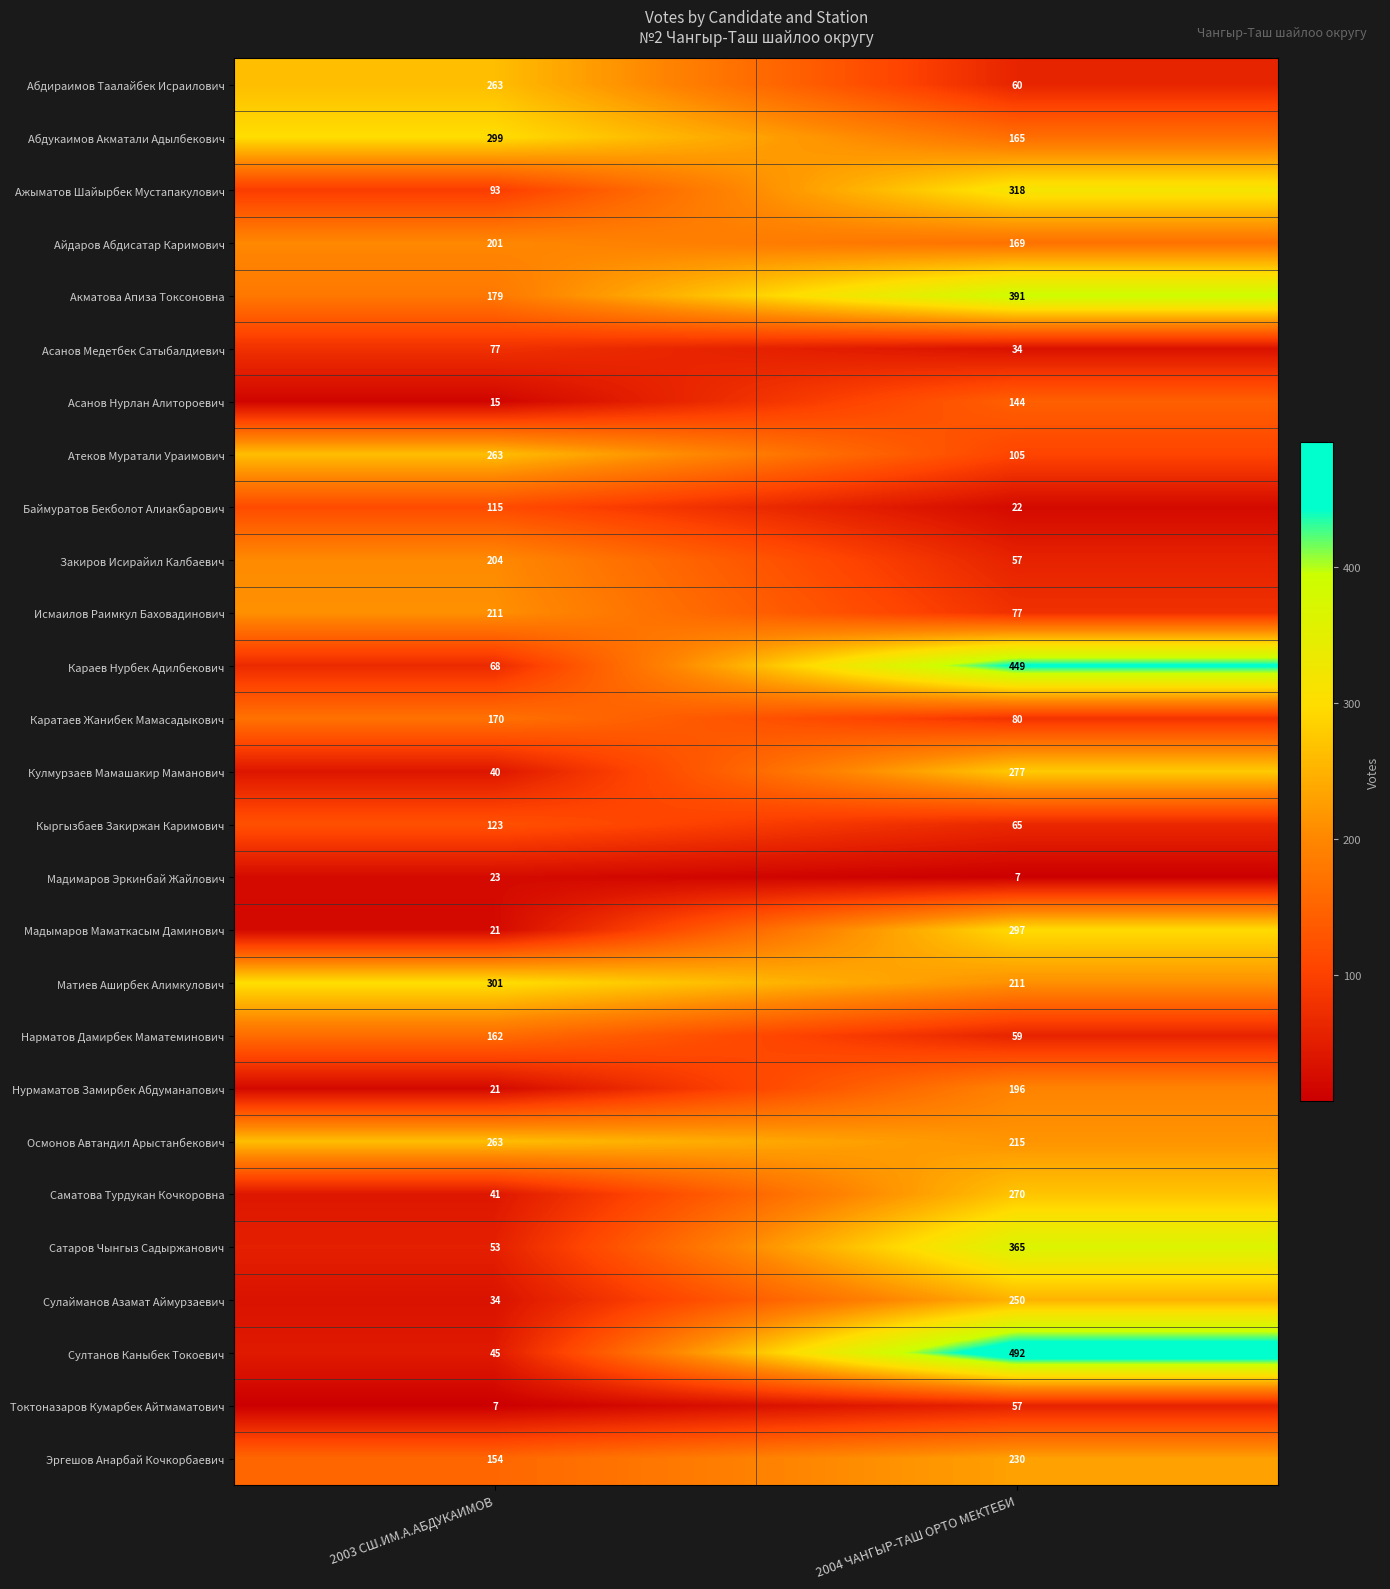

What is the sum of all Каратаев Жанибек Мамасадыкович values?

250